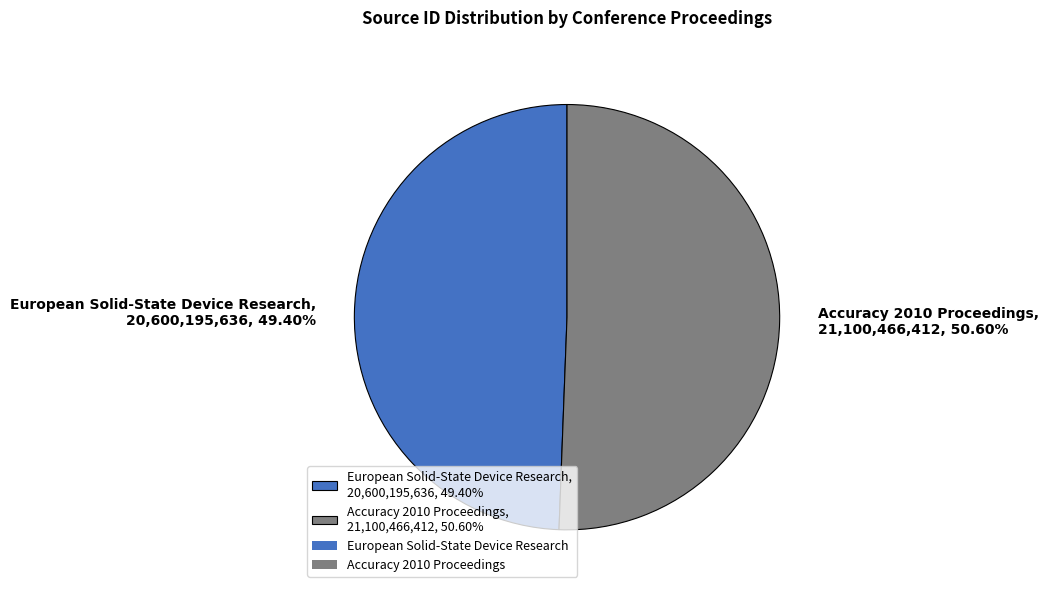

What is the ratio of the value at European Solid-State Device Research to the value at Accuracy 2010 Proceedings?

1.0